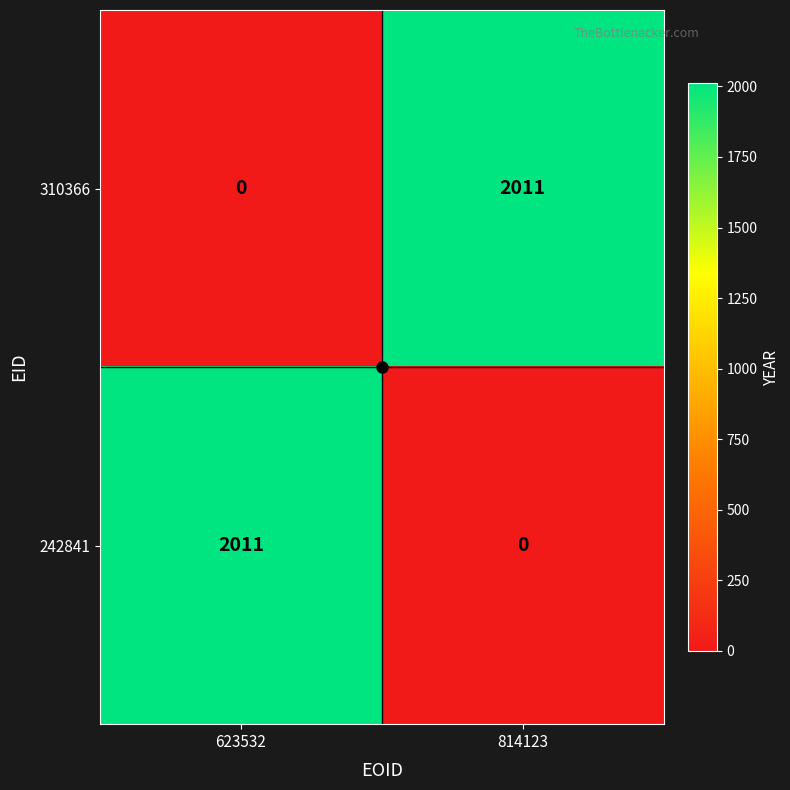

What is the greatest value displayed?

2011